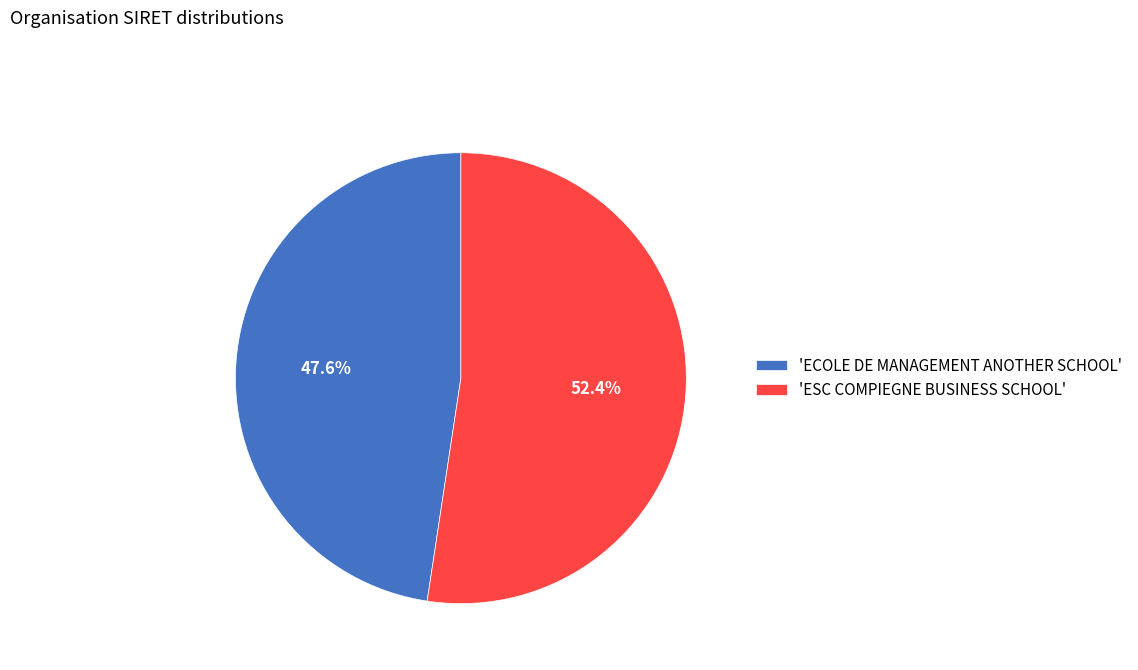

What is the smallest slice in the pie chart?

'ECOLE DE MANAGEMENT ANOTHER SCHOOL'